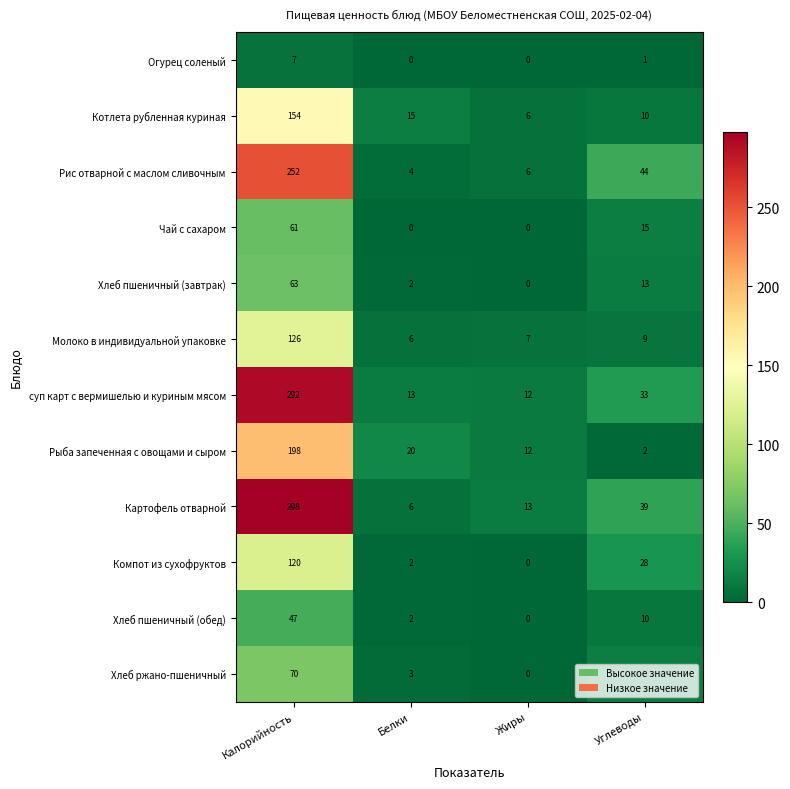

Where does the Рыба запеченная с овощами и сыром series first go above 20?

Калорийность